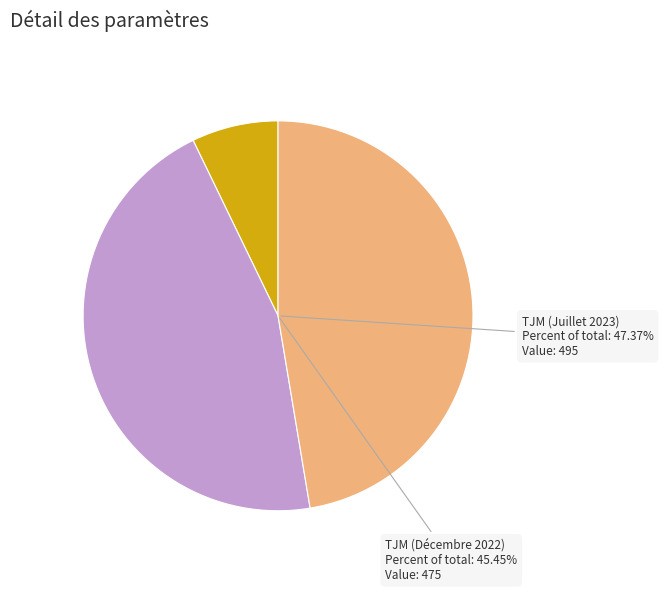

Does TJM (Décembre 2022) represent more than half of the total?

No